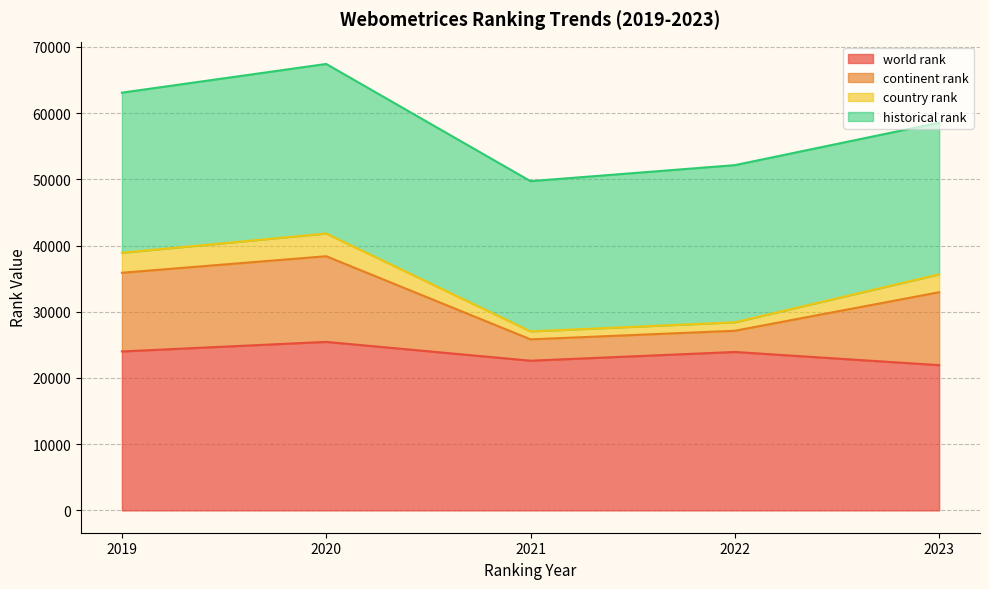

What is the highest value of the world rank series?

25453.0